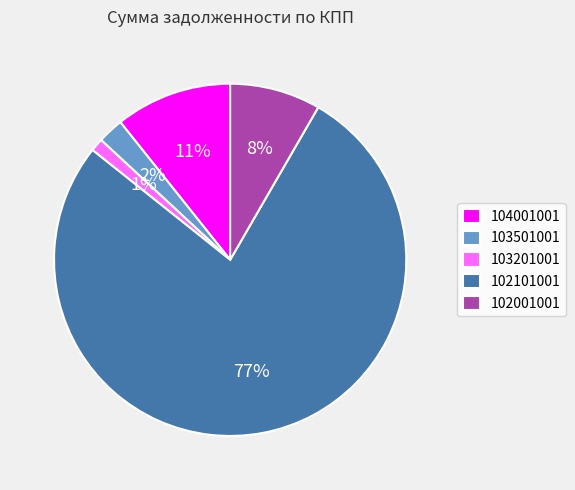

True or false: 102101001 accounts for 25% of the total.

False